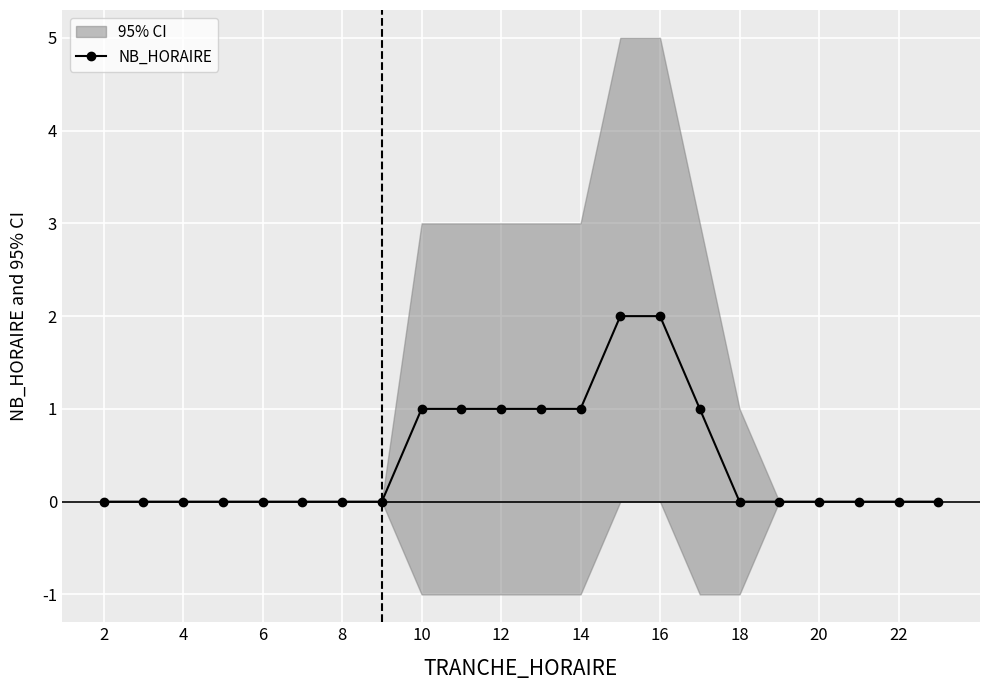

Count the values in the range 0 to 1.

20